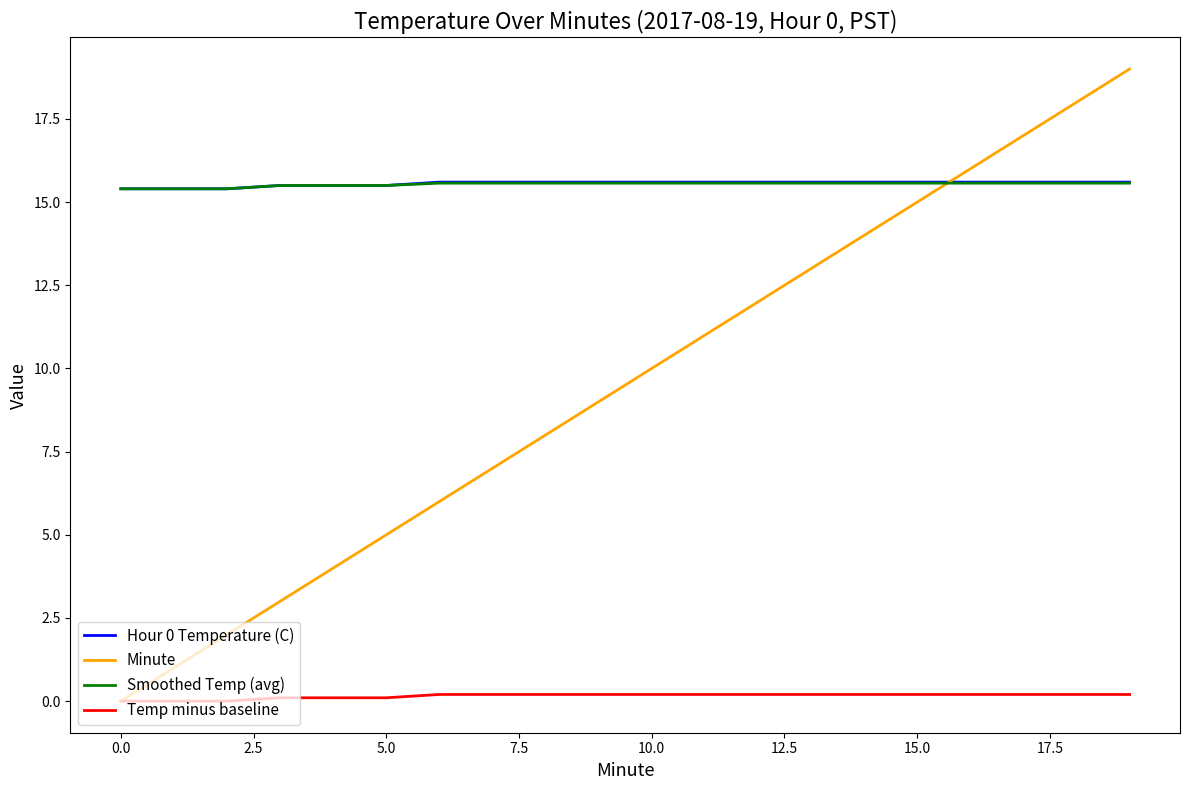

True or false: Minute and Smoothed Temp (avg) cross at least once.

True